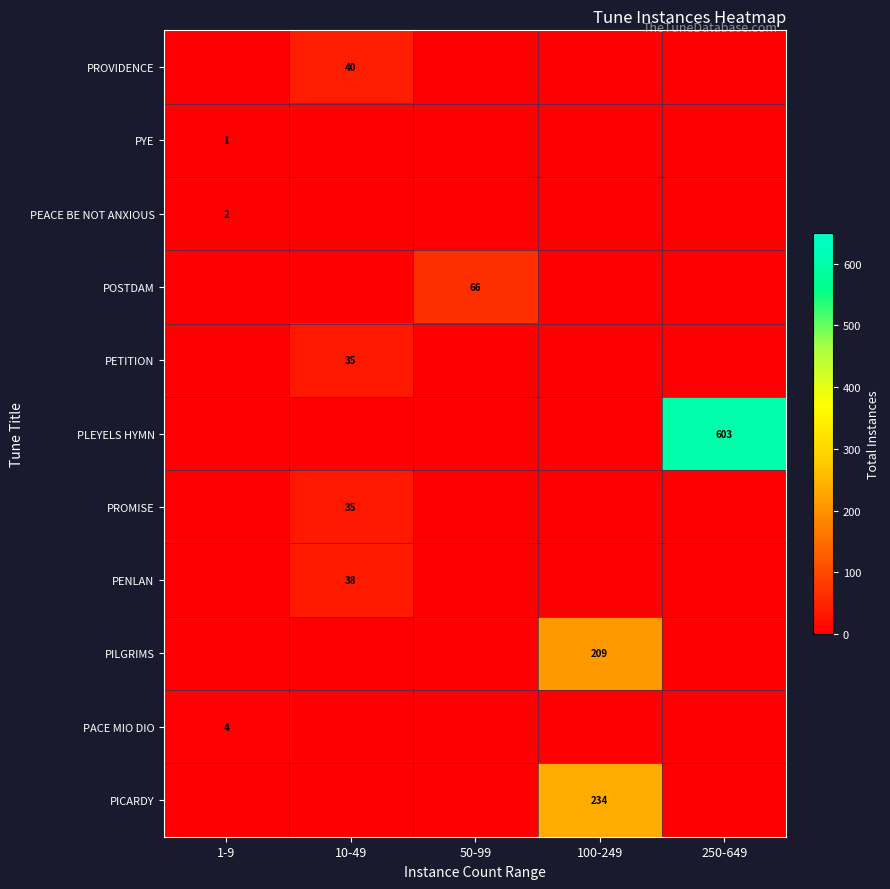

What is the difference between the highest and lowest values at 100-249?

234